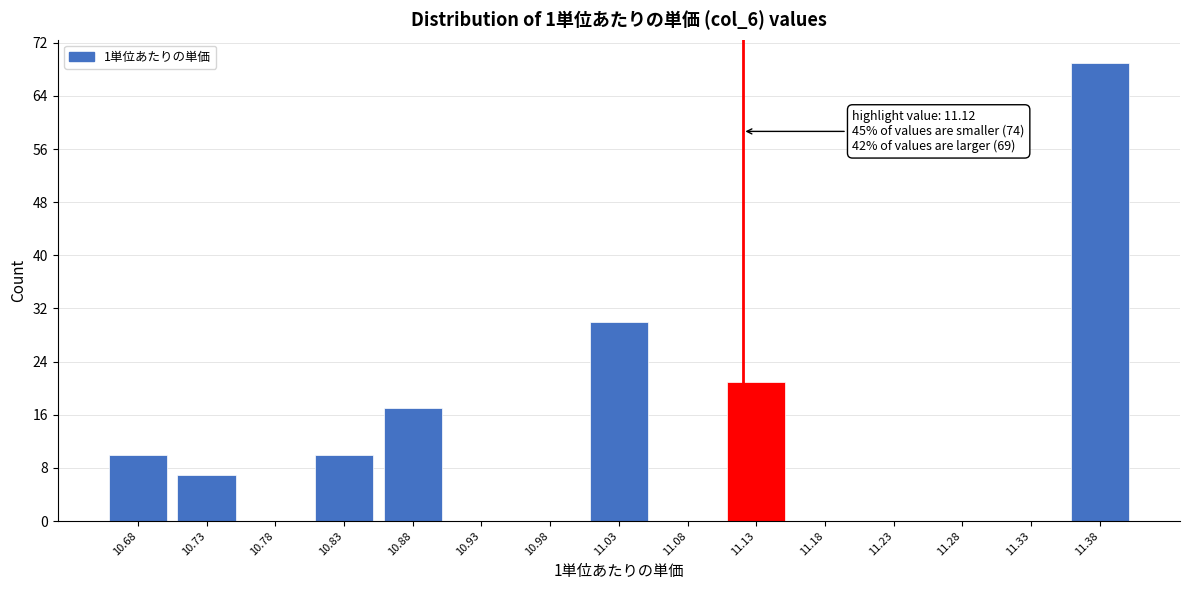

Over which range of the x-axis is the bar tallest?

11.355 to 11.405